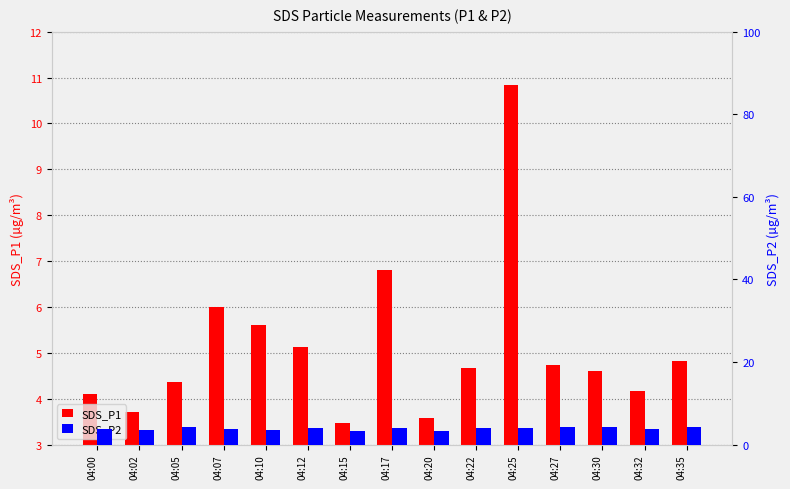

Reading left to right, transcribe all the data shown in this chart.

SDS_P1: 04:00=4.1	04:02=3.7	04:05=4.4	04:07=6.0	04:10=5.6	04:12=5.1	04:15=3.5	04:17=6.8	04:20=3.6	04:22=4.7	04:25=10.8	04:27=4.7	04:30=4.6	04:32=4.2	04:35=4.8
SDS_P2: 04:00=3.8	04:02=3.5	04:05=4.2	04:07=3.8	04:10=3.5	04:12=4.0	04:15=3.3	04:17=4.1	04:20=3.3	04:22=4.0	04:25=3.9	04:27=4.2	04:30=4.3	04:32=3.9	04:35=4.3